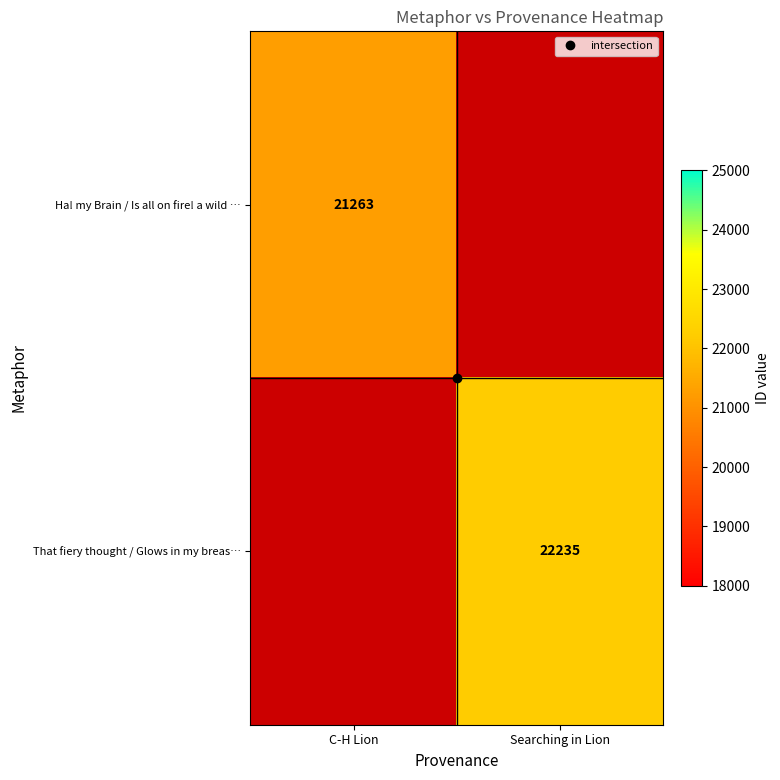

Rank the categories by That fiery thought / Glows in my breas… value from highest to lowest.

C-H Lion, Searching in Lion